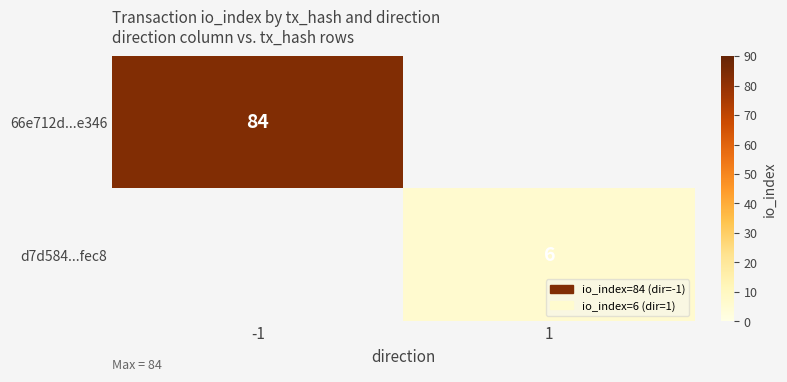

Which label corresponds to the smallest value in the chart?

1